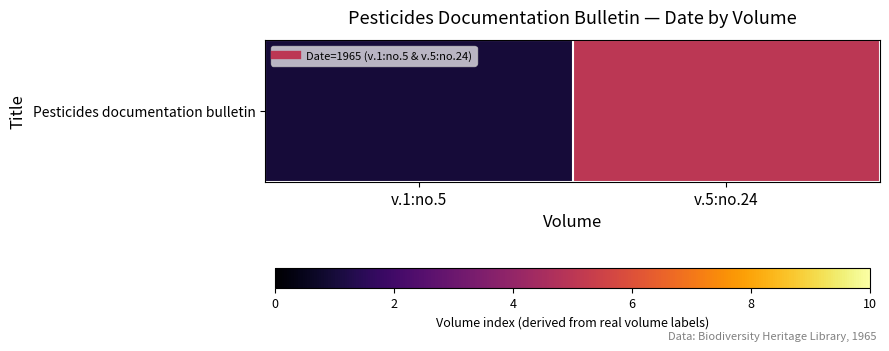

Which category has the lowest value across all series?

v.1:no.5